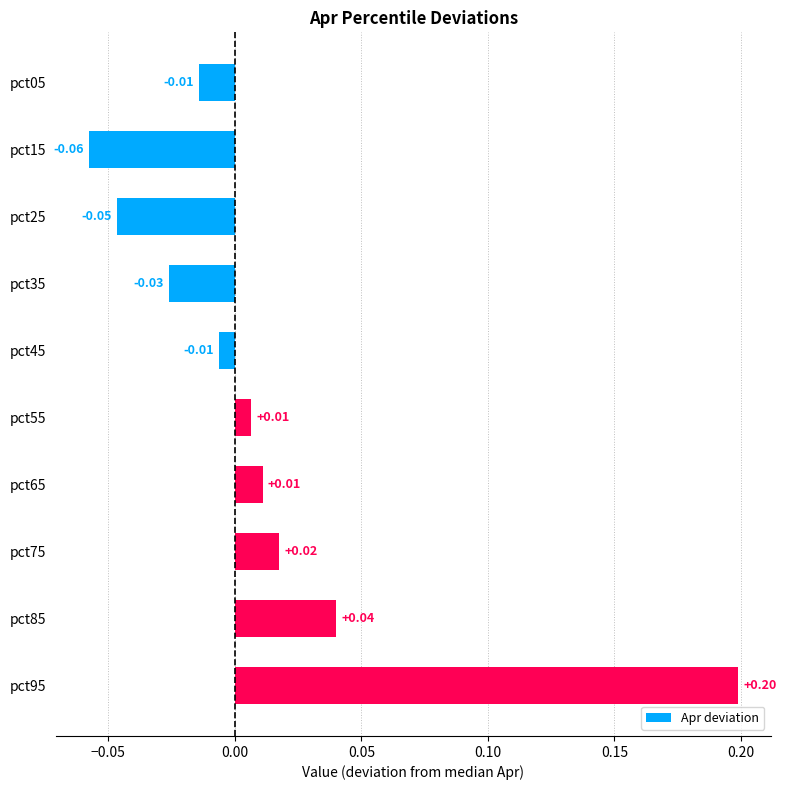

Which has a higher value, pct65 or pct15?

pct65